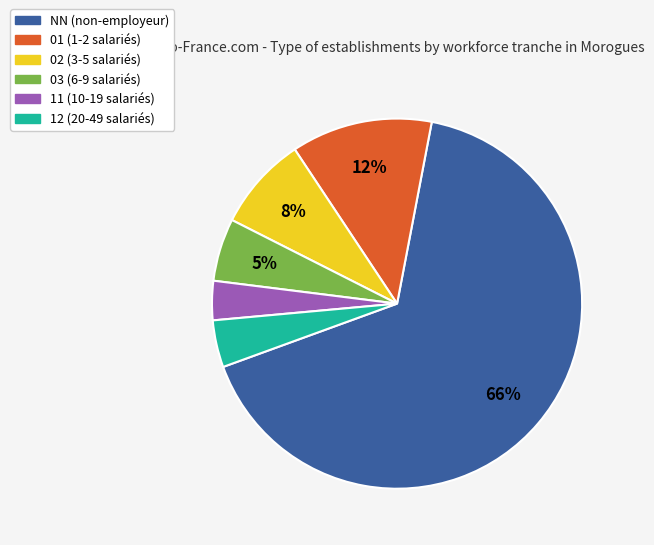

Is there a majority slice in this chart?

Yes